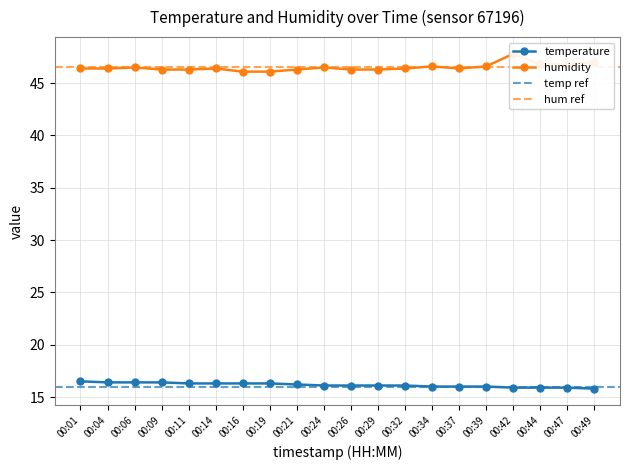

What is the difference between the maximum and minimum values in the temperature series?

0.7